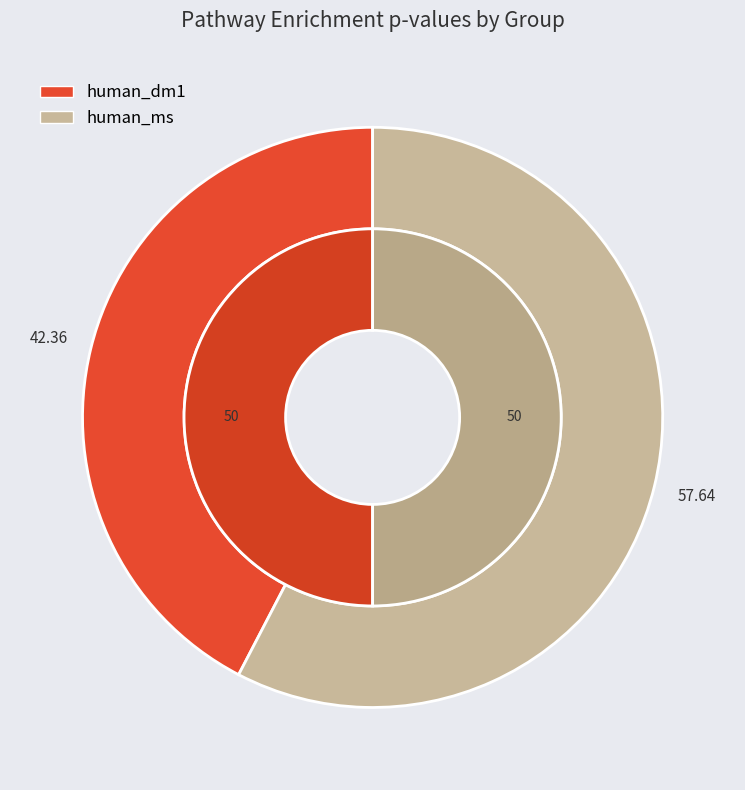

Rank the series at human_dm1 from highest to lowest value.

human_dm1, human_ms